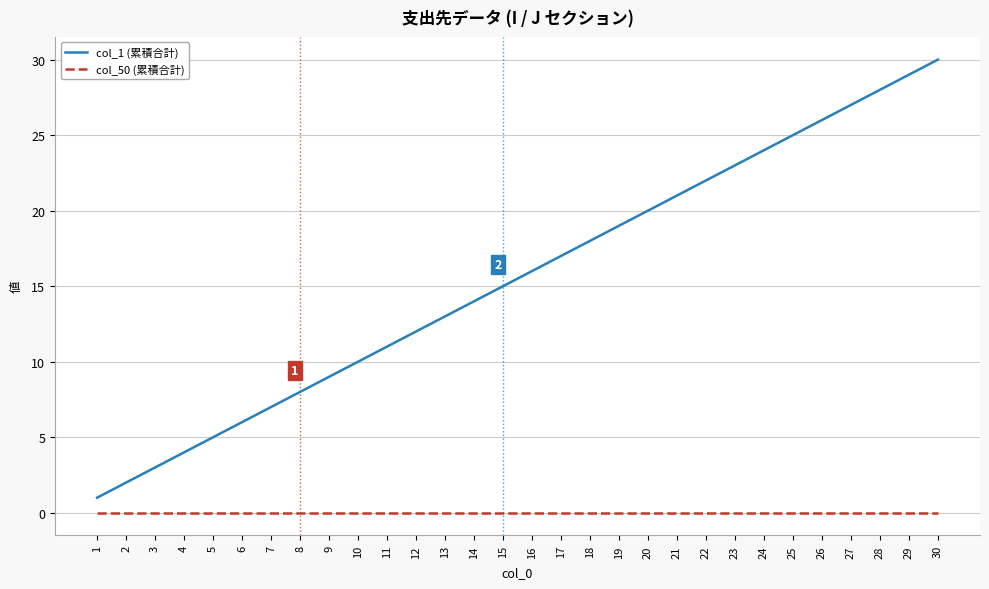

True or false: col_1 (累積合計) has a value of 2 at 1.

False